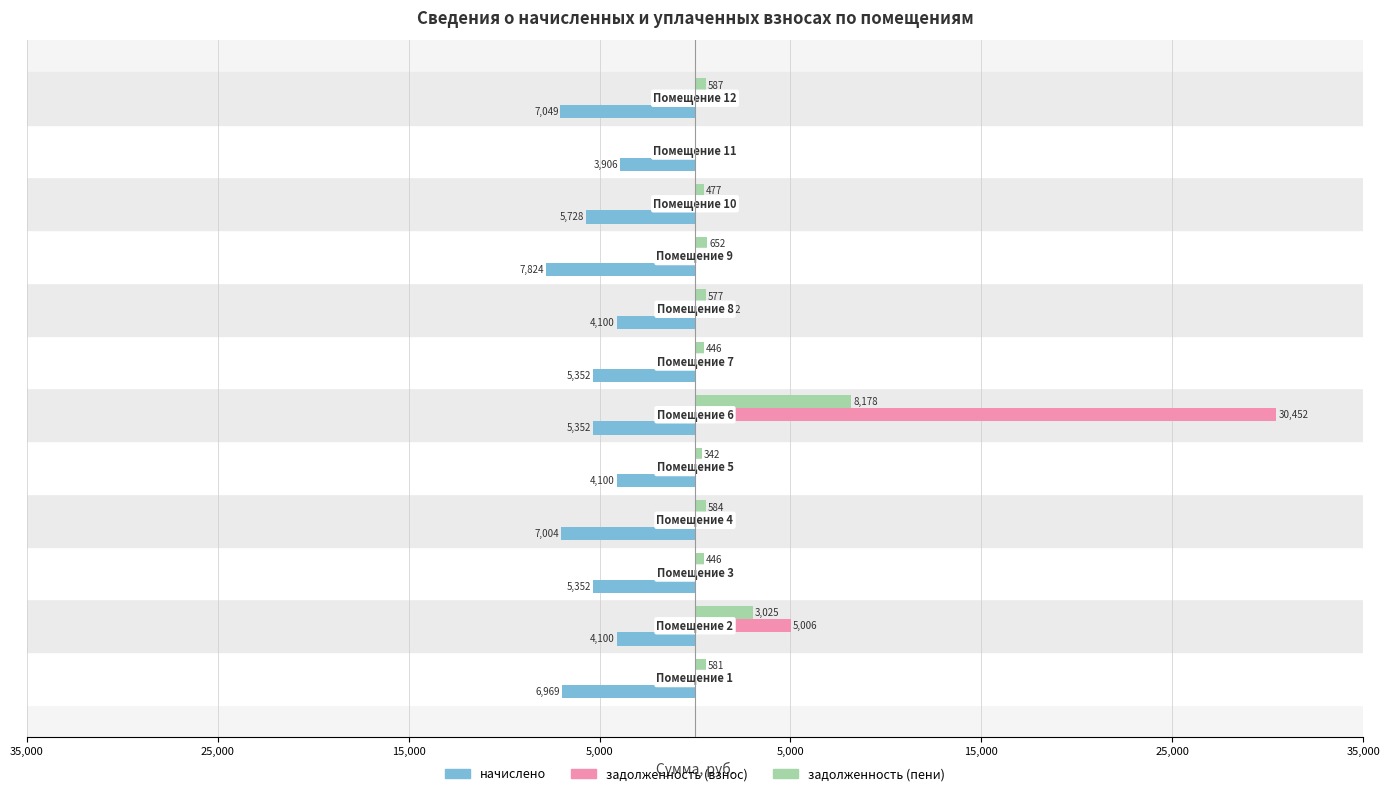

Reading left to right, extract all data points from this chart.

начислено: -6969.5	-4099.7	-5352.4	-7003.7	-4099.7	-5352.4	-5352.4	-4099.7	-7823.5	-5728.2	-3906.1	-7049.2
задолженность (взнос): 580.8	5005.8	446.0	583.6	341.6	30452.2	446.0	1022.3	652.0	477.4	0.0	587.4
задолженность (пени): 580.8	3024.9	446.0	583.6	341.6	8178.3	446.0	577.2	652.0	477.4	0.0	587.4